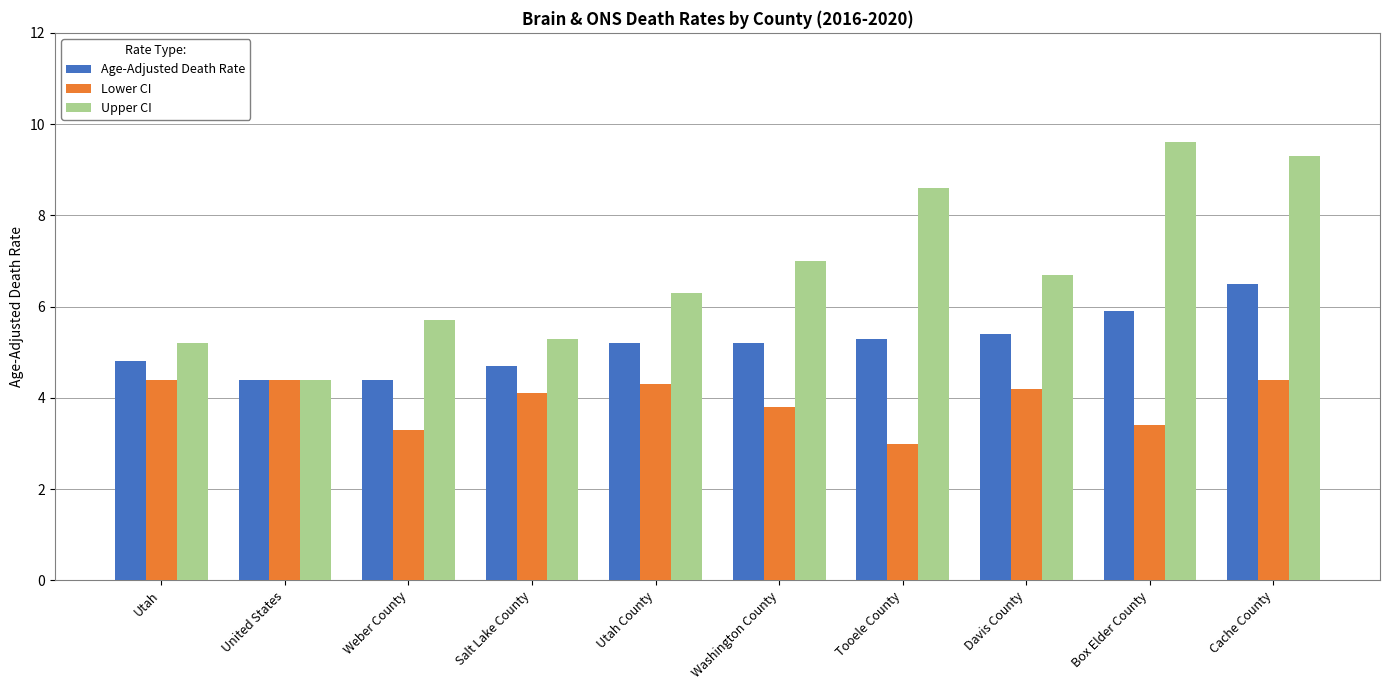

The Lower CI series shows 4.2 at Davis County. True or false?

True